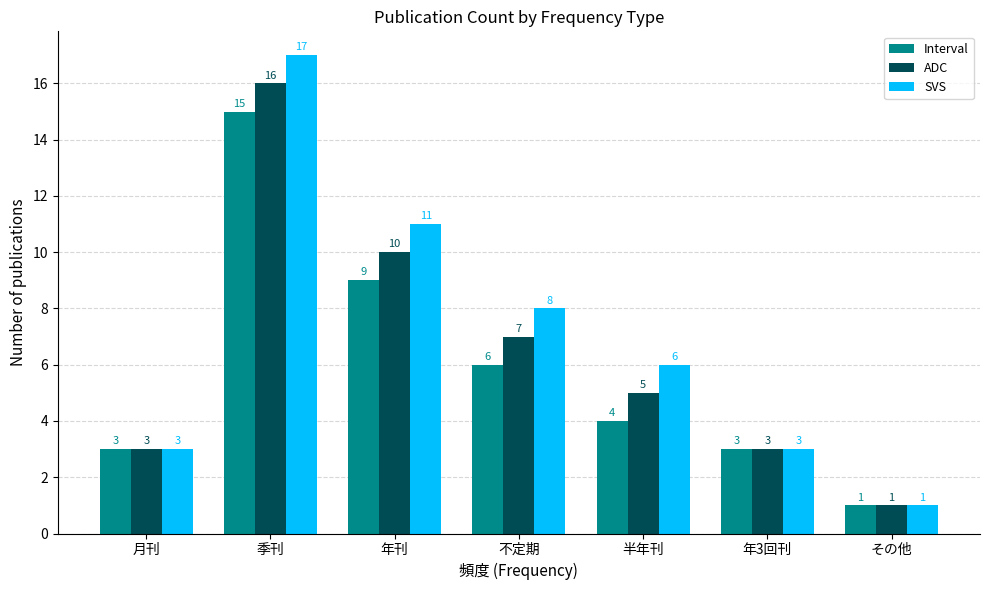

What is the average value of the Interval series?

6